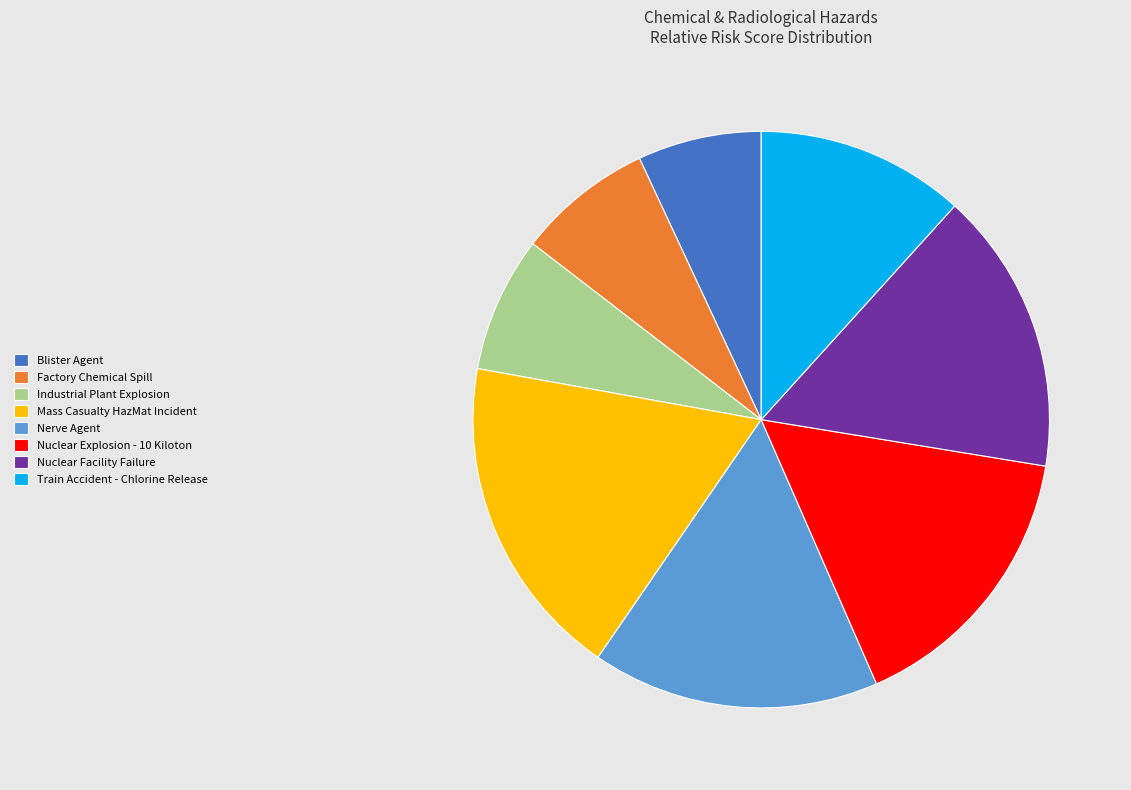

The Nerve Agent slice represents 29% of the pie. True or false?

False